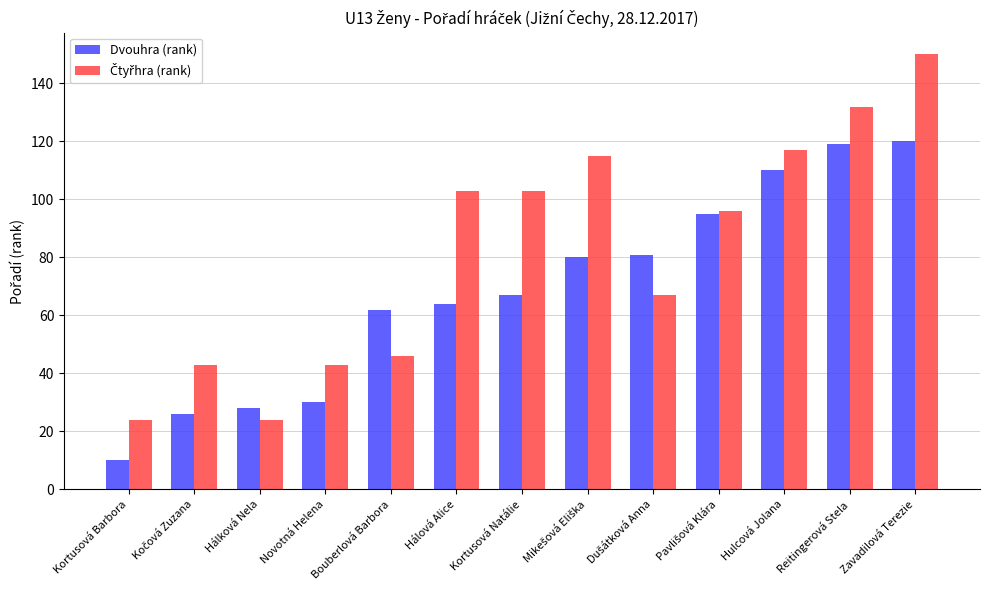

What is the maximum value shown in the chart?

150